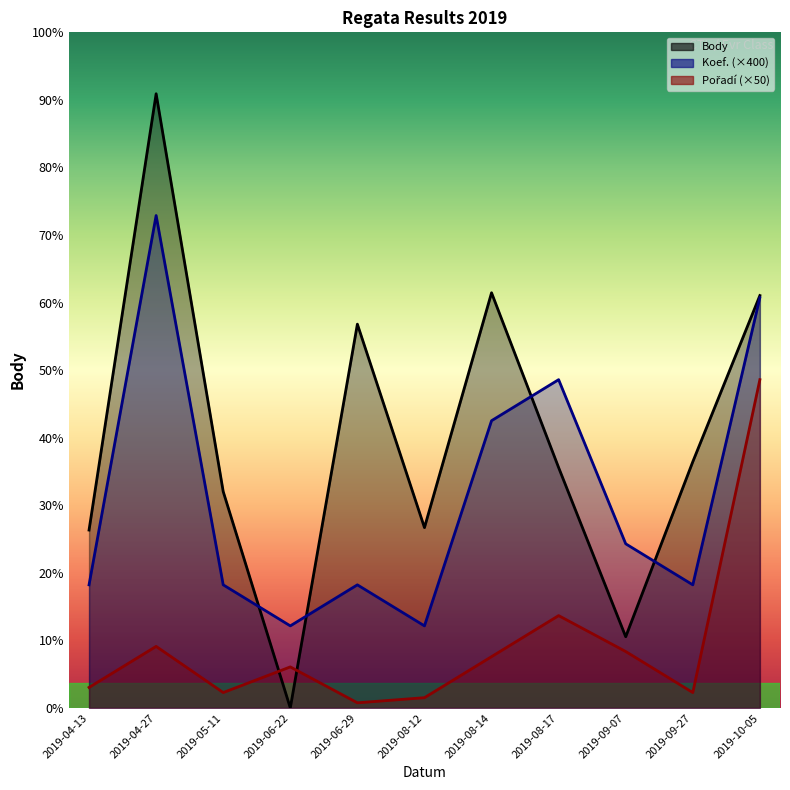

What position from the left is 2019-09-07?

9